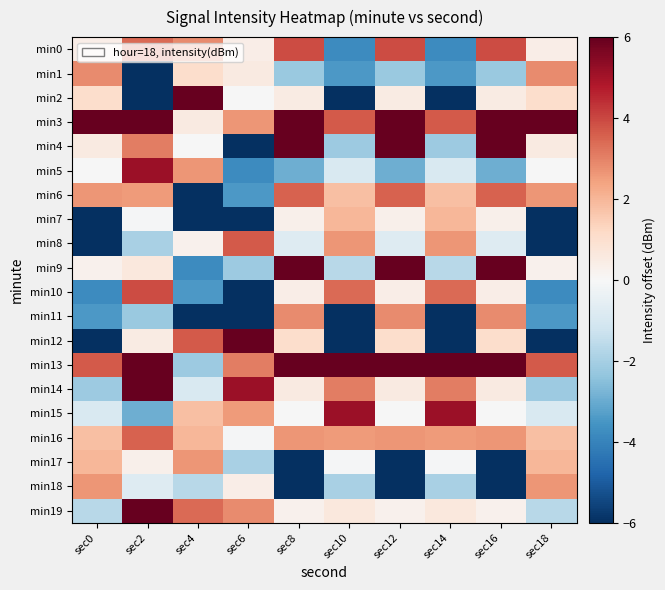

List the series in order of their peak value, lowest first.

min7, min17, min18, min1, min11, min6, min16, min8, min0, min10, min5, min15, min12, min2, min3, min13, min4, min14, min9, min19